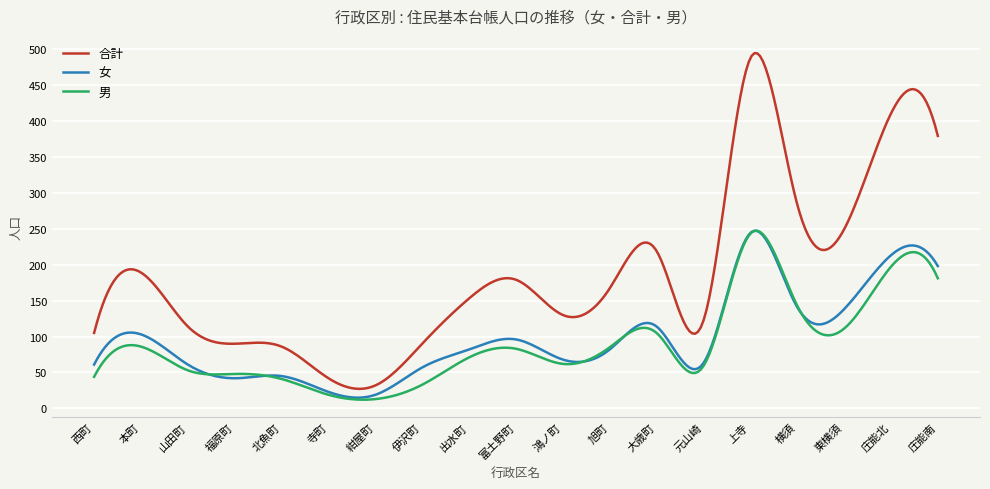

True or false: 男 has more than 1 points higher than both neighbors.

True